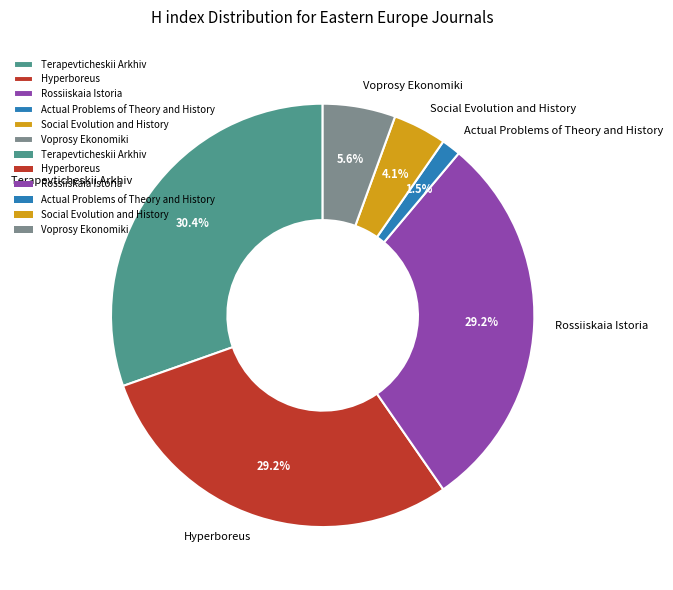

How many segments does this pie chart have?

6